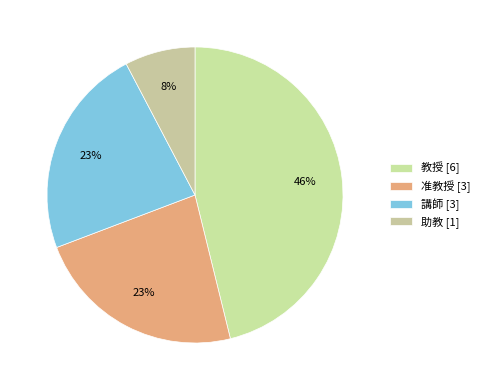

Rank the categories by value from lowest to highest.

助教, 准教授, 講師, 教授